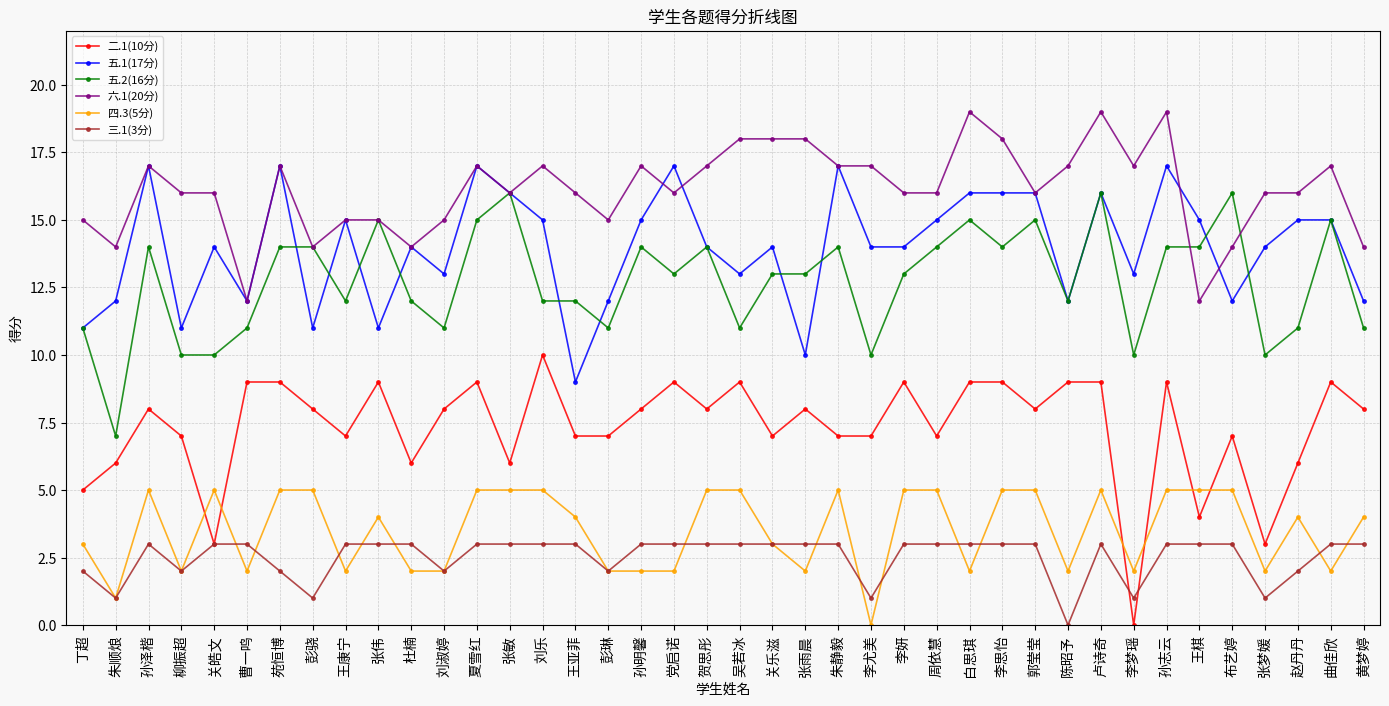

Which series has the largest total across all categories?

六.1(20分)